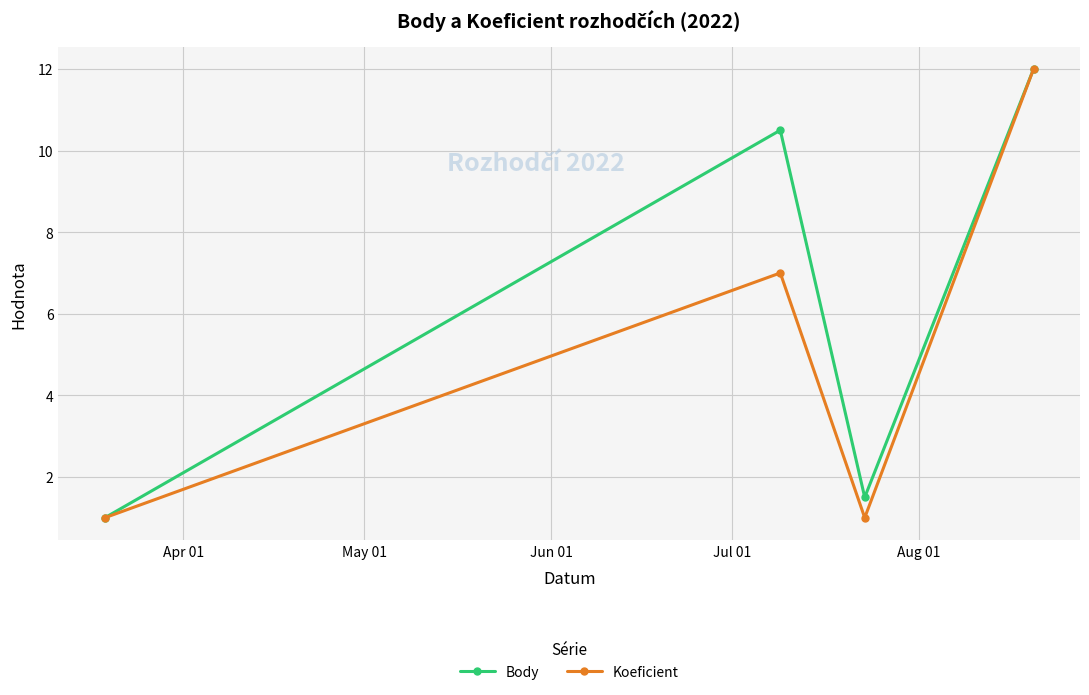

What is the value of the Body point at the 4th from the left?

12.0